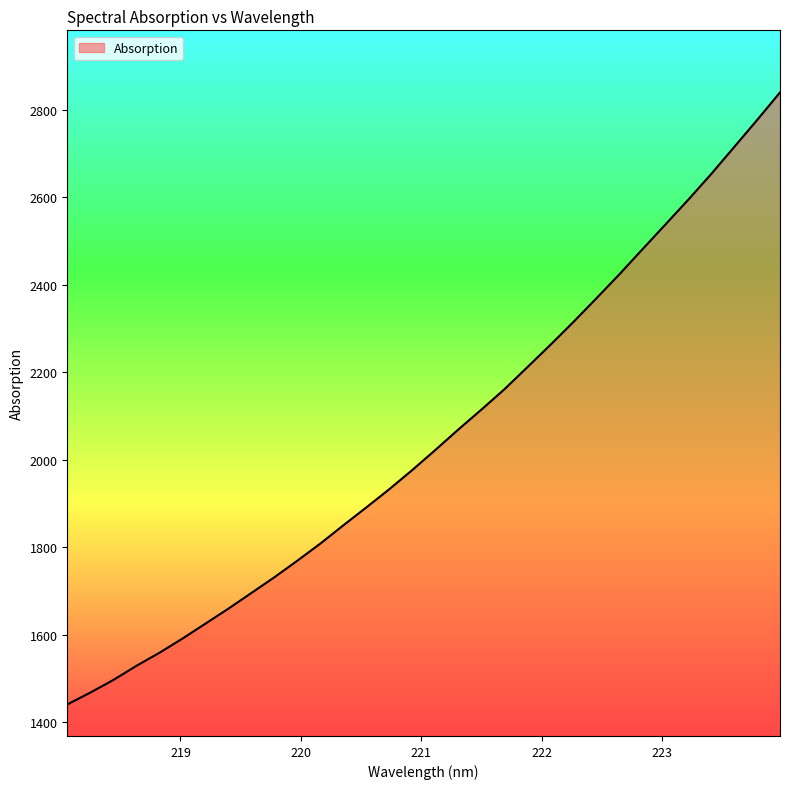

What is the smallest value displayed?

1440.7